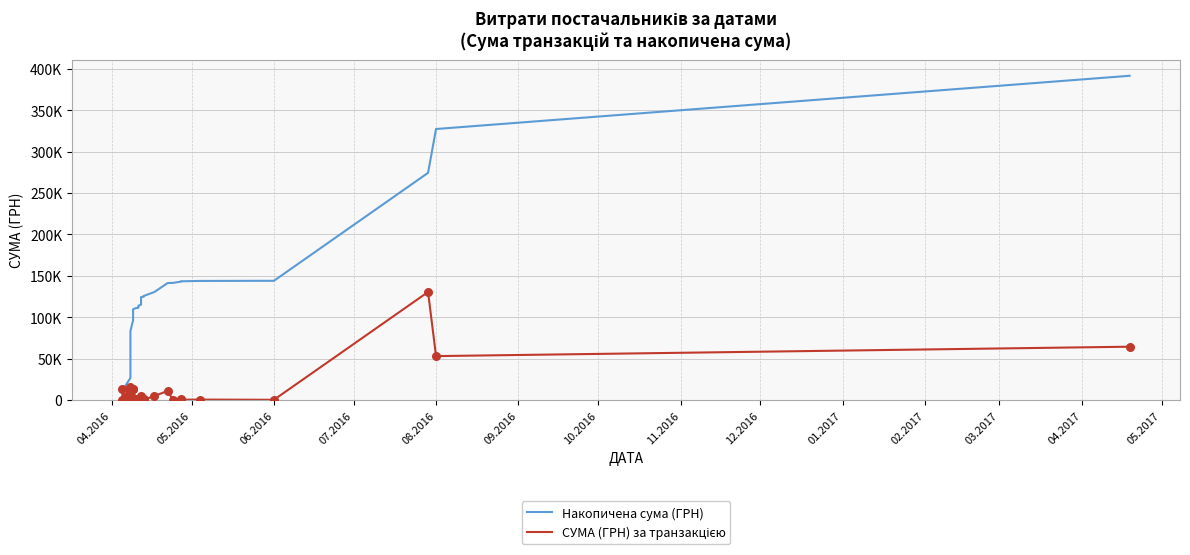

Is the value of Накопичена сума (ГРН) at 15 greater than the value of СУМА (ГРН) за транзакцією at 31?

Yes